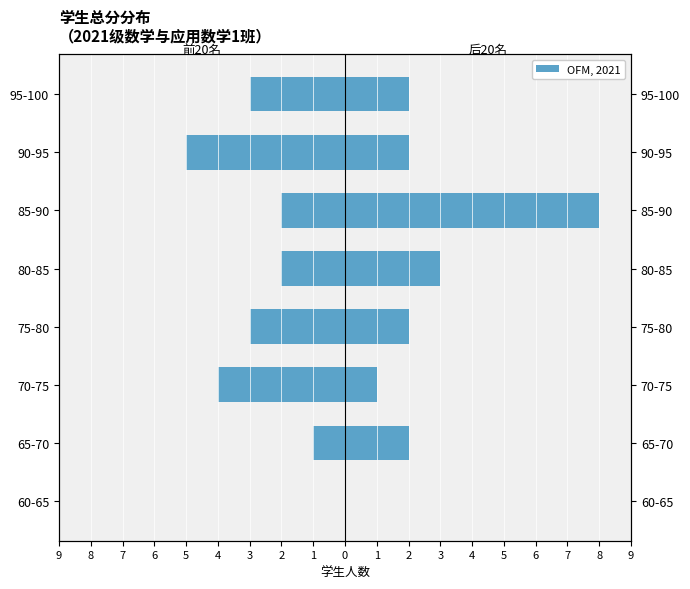

Rank the series by their average value, from lowest to highest.

前20名学生 (Left), 后20名学生 (Right)